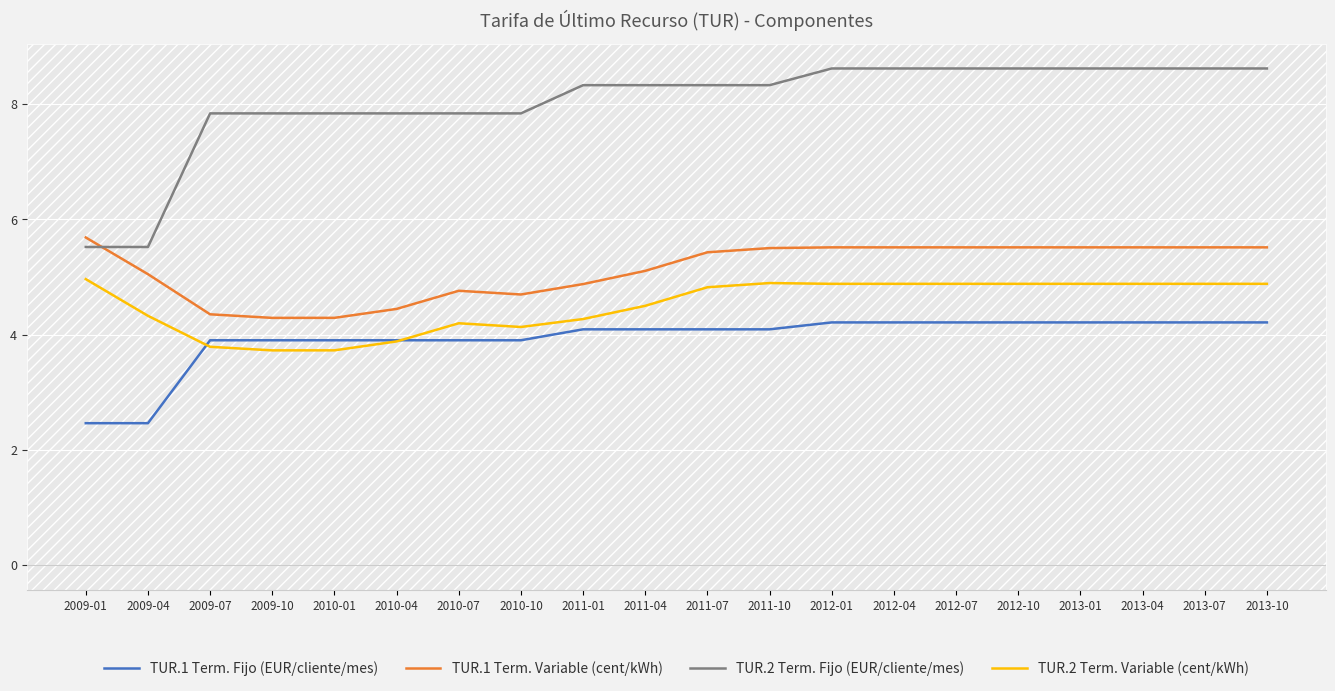

What position from the left is 2010-07?

7